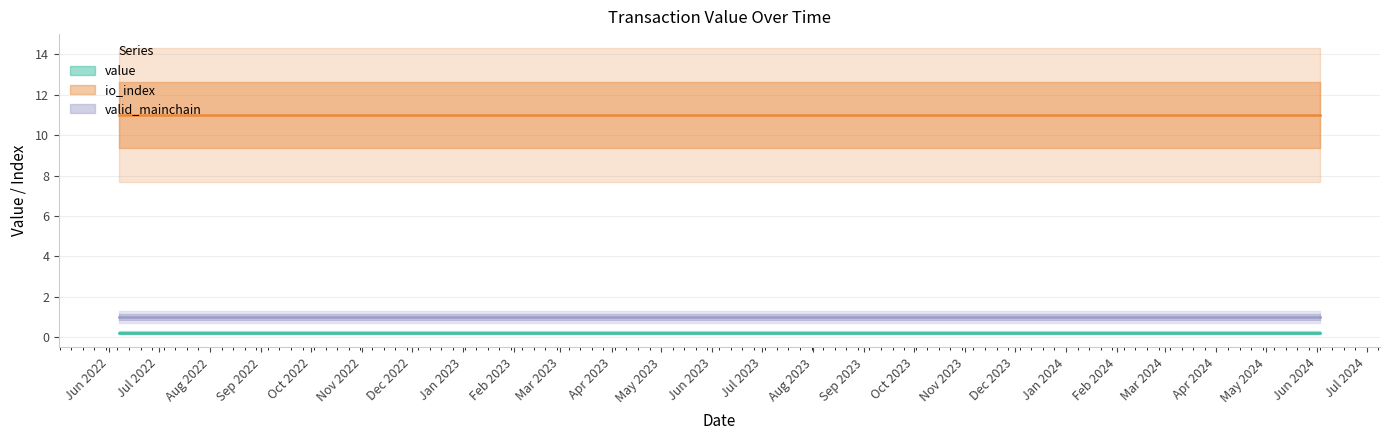

True or false: io_index has a value of 18.9 at 14.

False